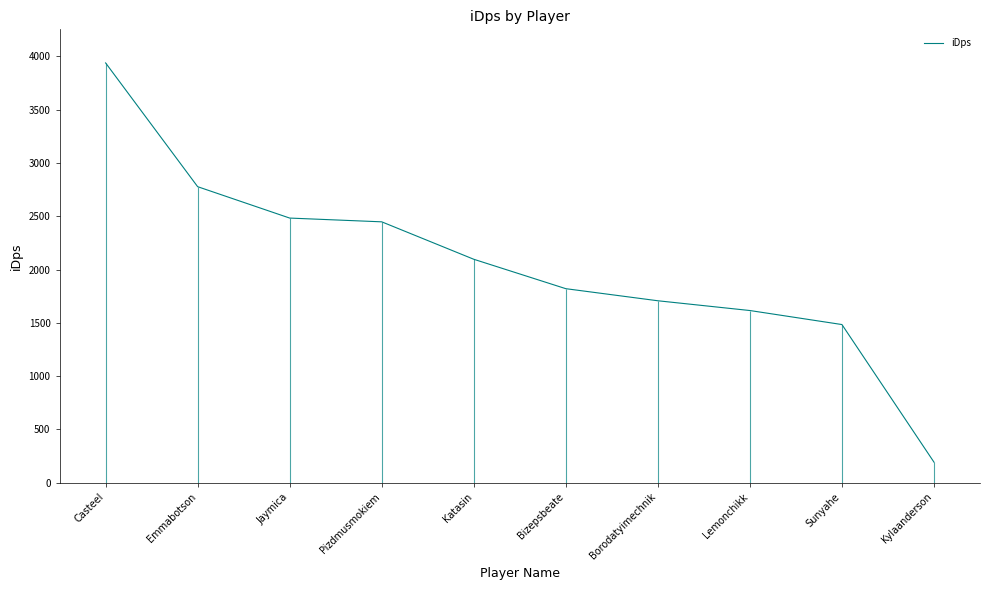

Count the number of data series in this chart.

1